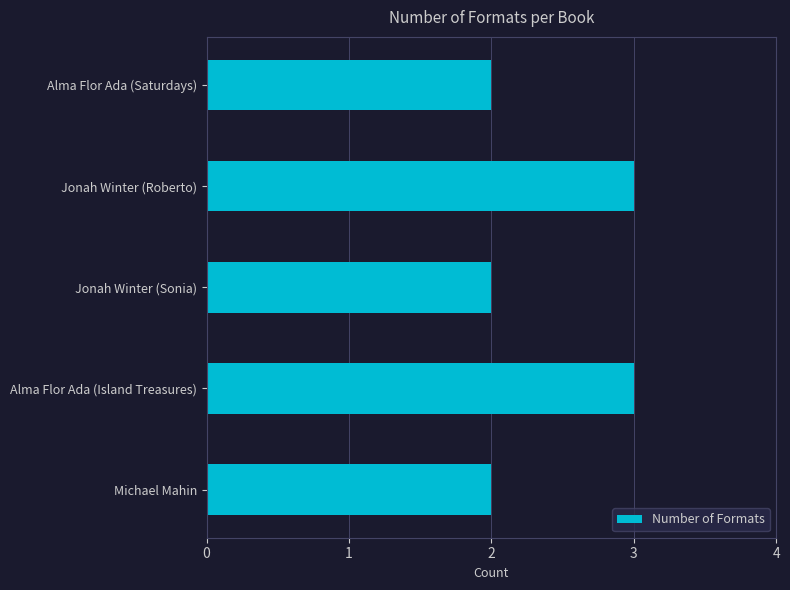

Count the values in the range 2 to 3.

5